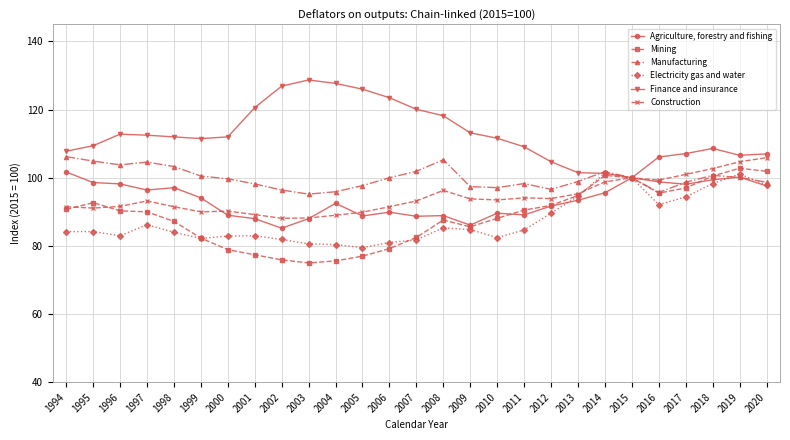

Which series changed the most between 2003 and 2020?

Finance and insurance